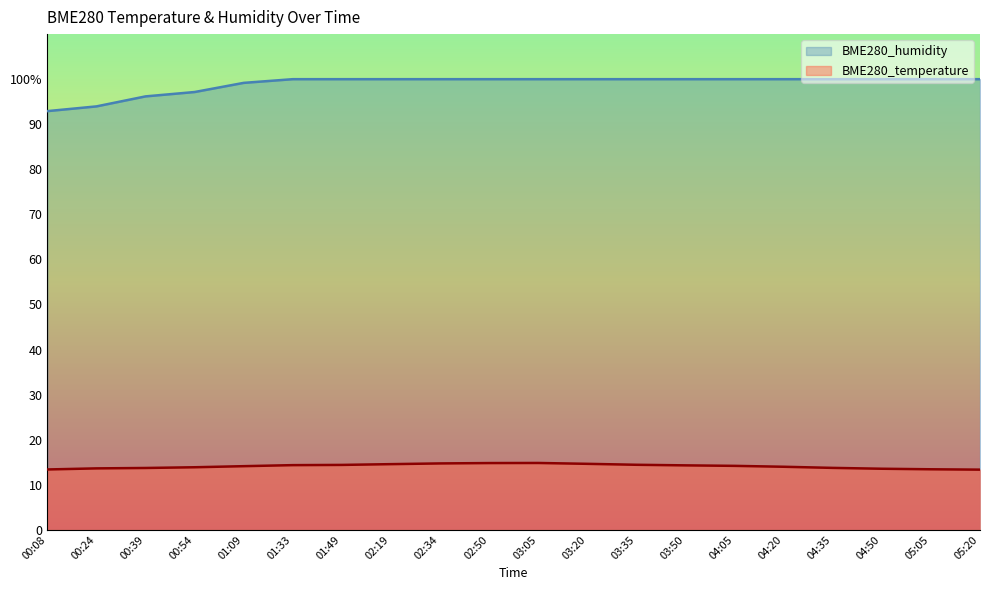

What are all the series names shown in the legend?

BME280_humidity, BME280_temperature